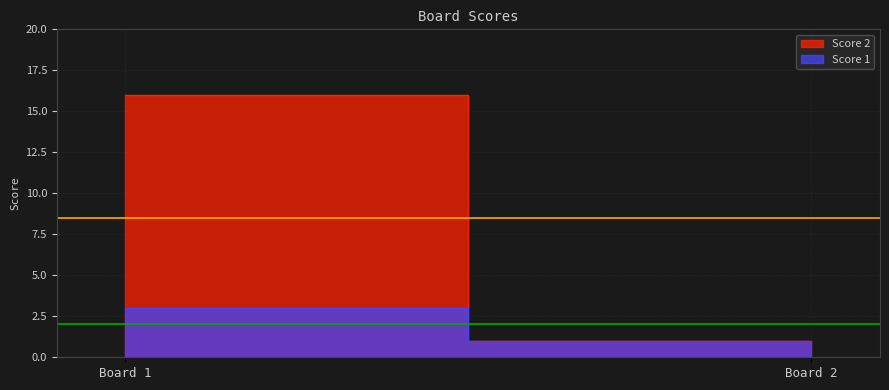

Which has a higher value, 2 or 1?

1